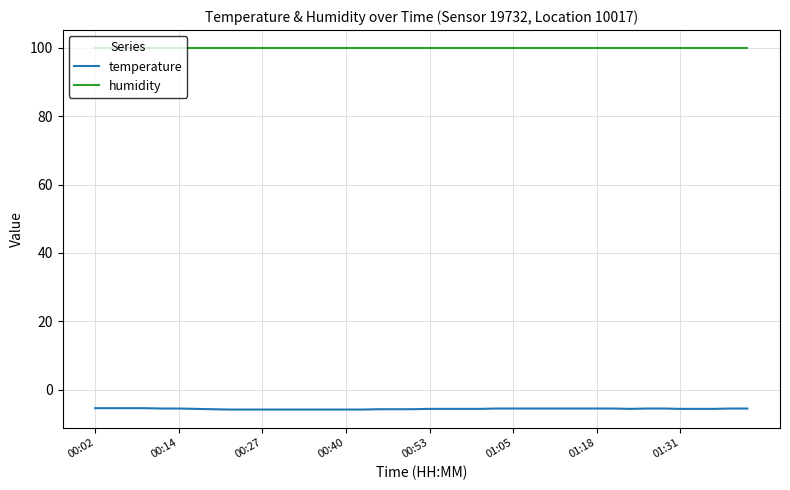

Rank the series by their maximum value, from lowest to highest.

temperature, humidity